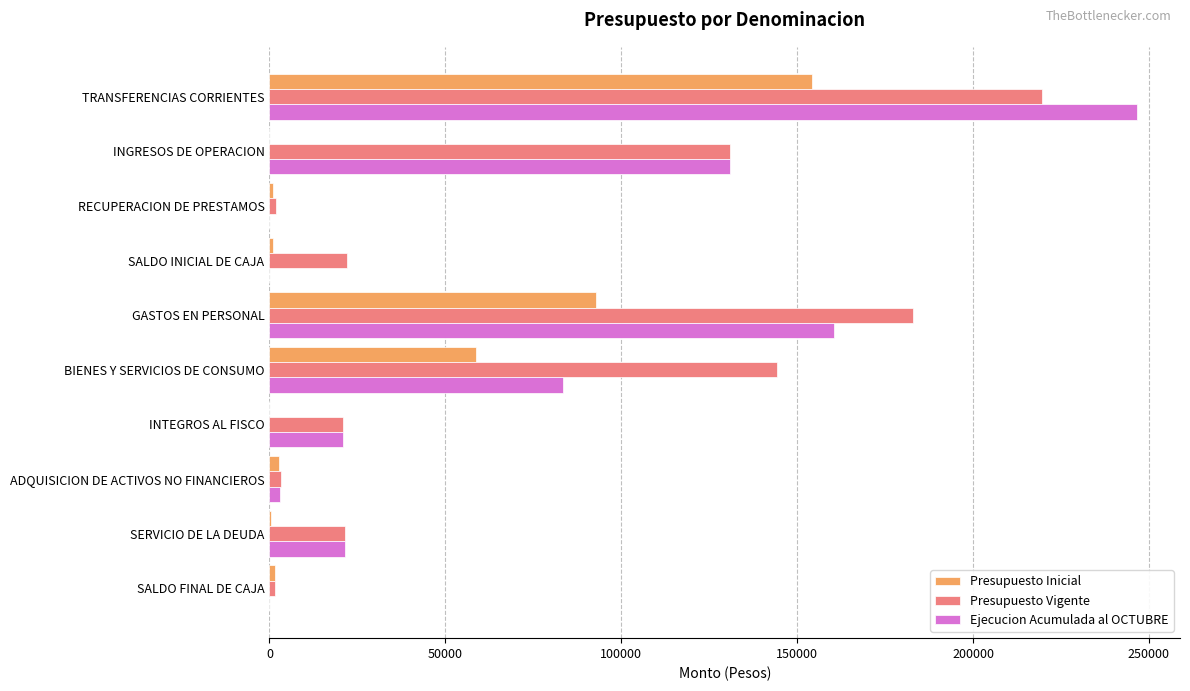

What is the sum of all Presupuesto Vigente values?

748620